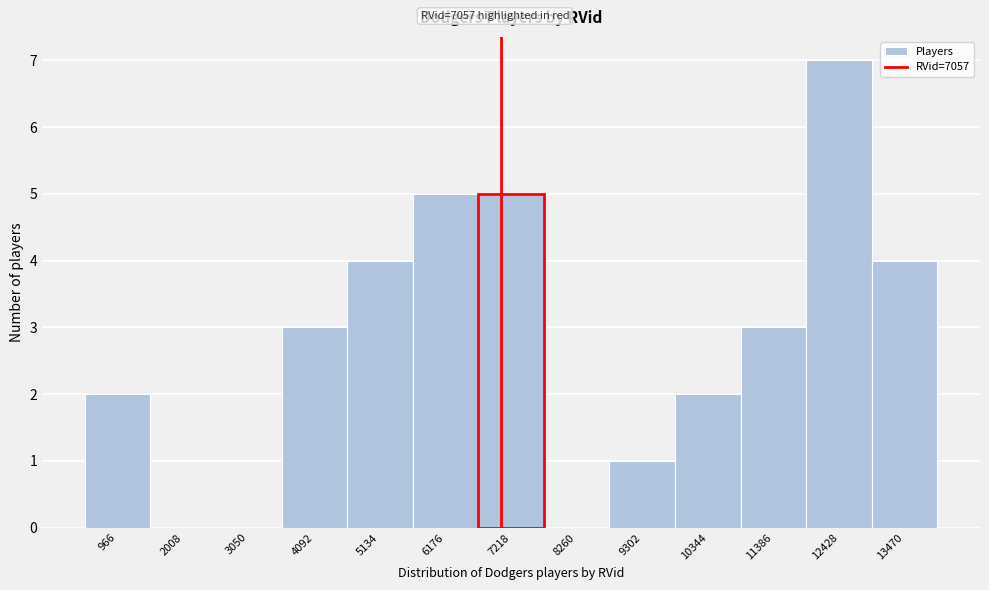

What is the height of the bar covering 3600 to 4600 on the x-axis? Neither the bar edges nor the heights are printed on the chart, so give them approximately, as read against the axes.

3